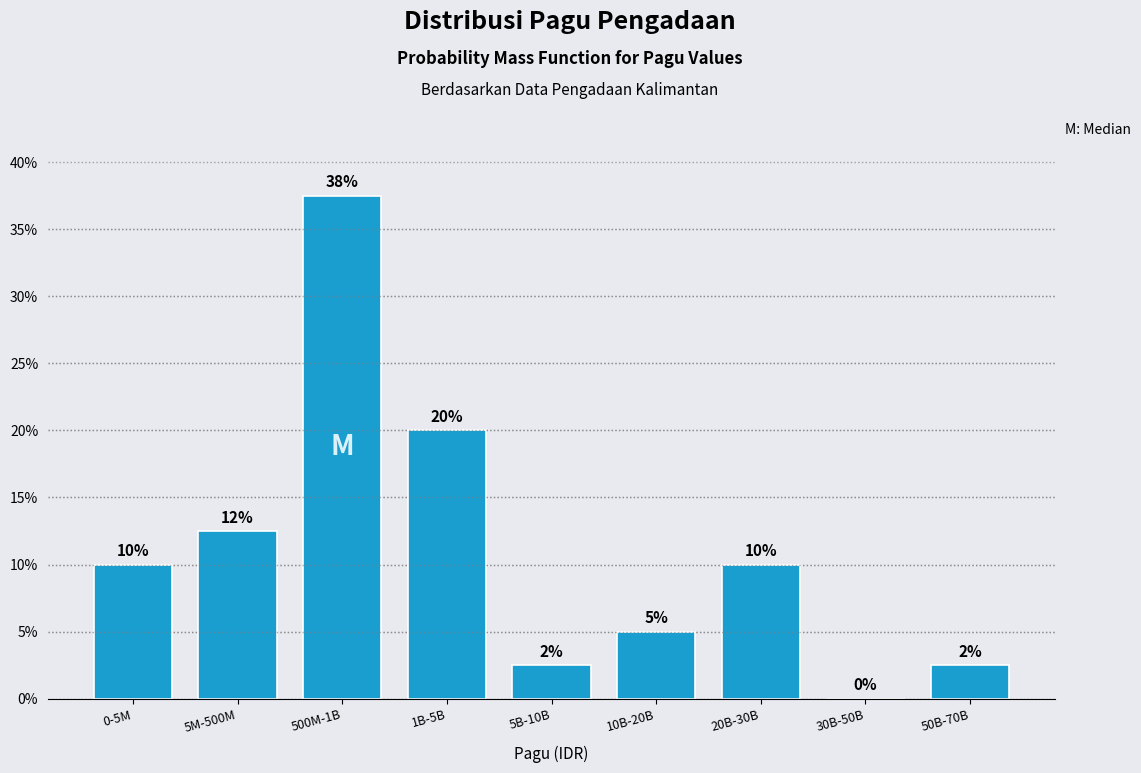

True or false: the data shows 20.0 at 1B-5B.

True